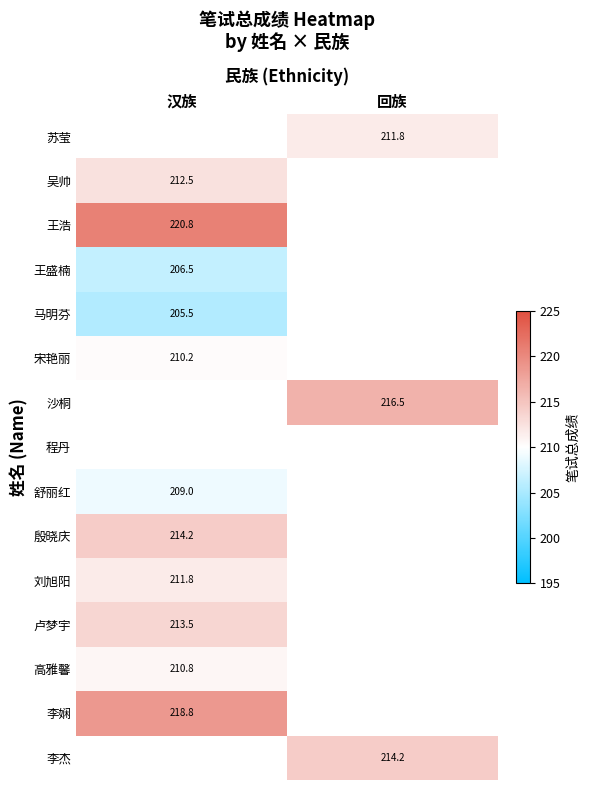

Is the value of 王浩 at 回族 greater than the value of 卢梦宇 at 汉族?

No